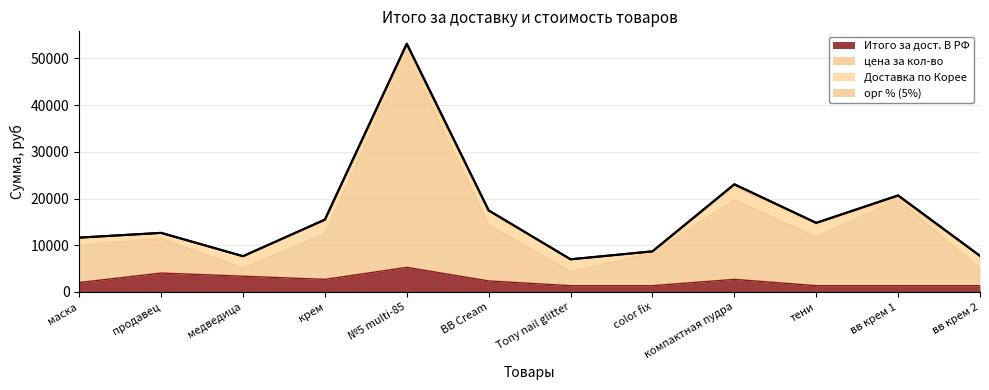

Count the number of categories in the chart.

12